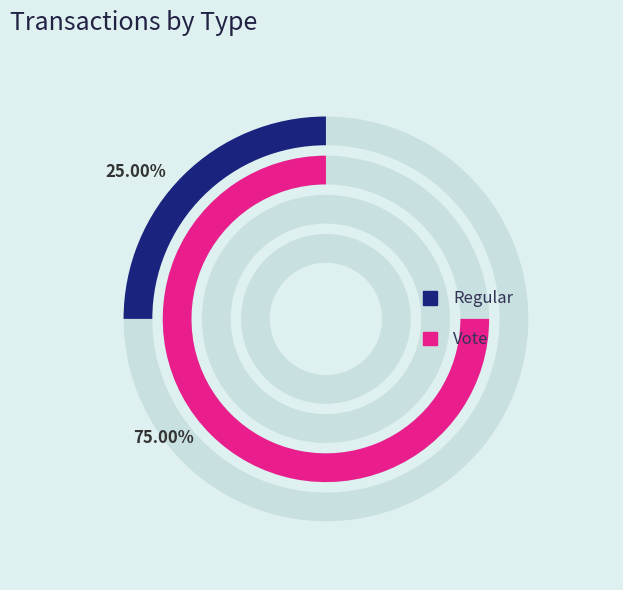

Rank the categories by value from lowest to highest.

Regular, Vote